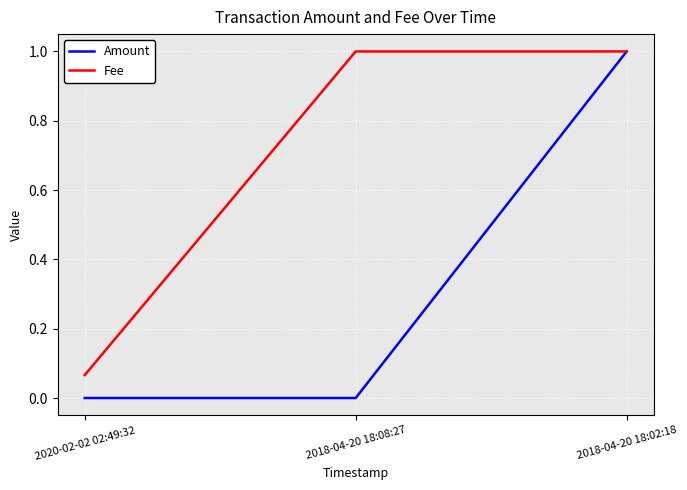

True or false: Amount has a value of -0.4 at 2020-02-02 02:49:32.

False